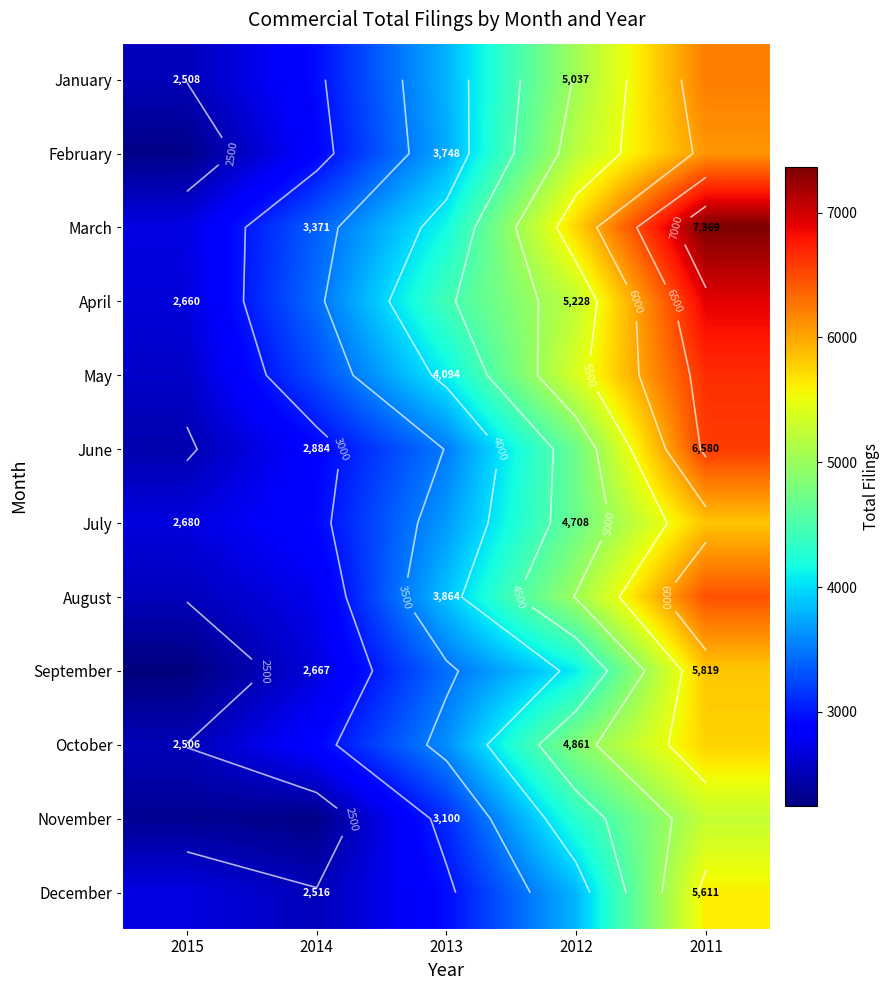

At which label does June reach its peak?

2011